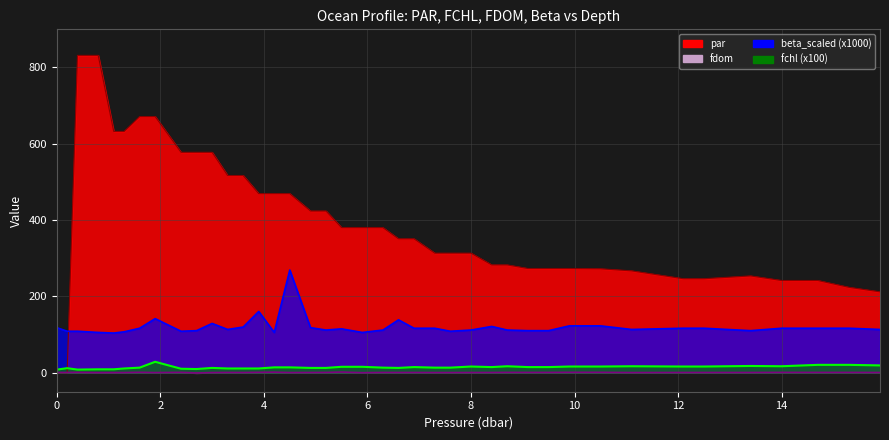

What is the value of the beta_scaled point at the 7th from the left?

116.4